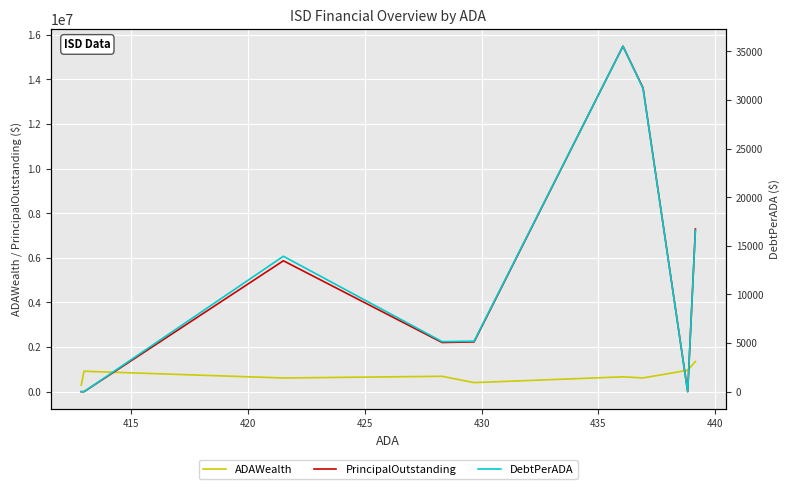

Which series has the widest spread of values?

PrincipalOutstanding